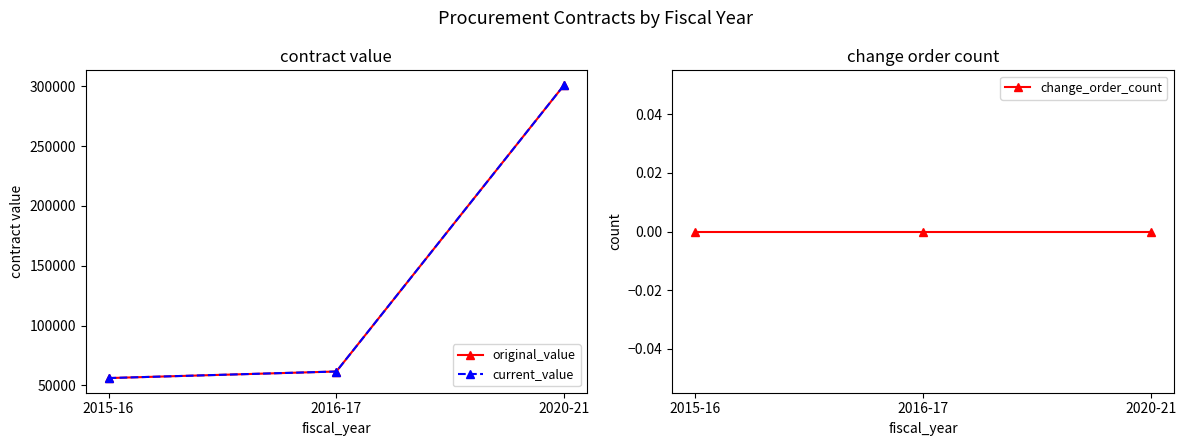

What is the greatest value displayed?

301140.8